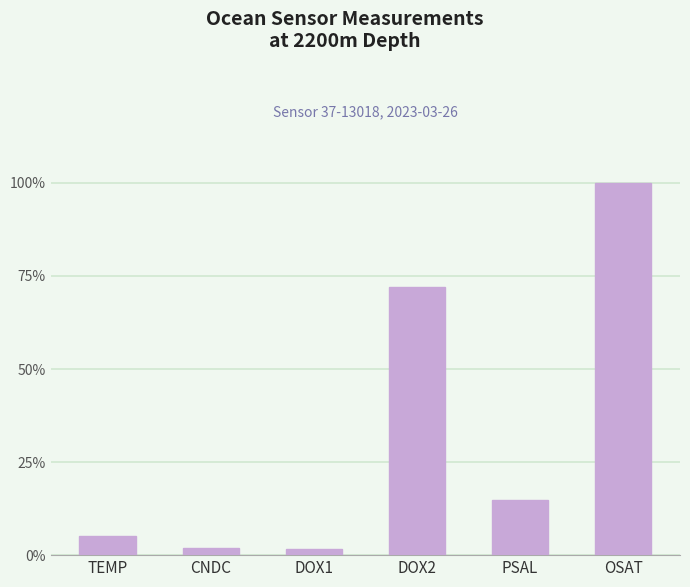

What is the average value?

32.6